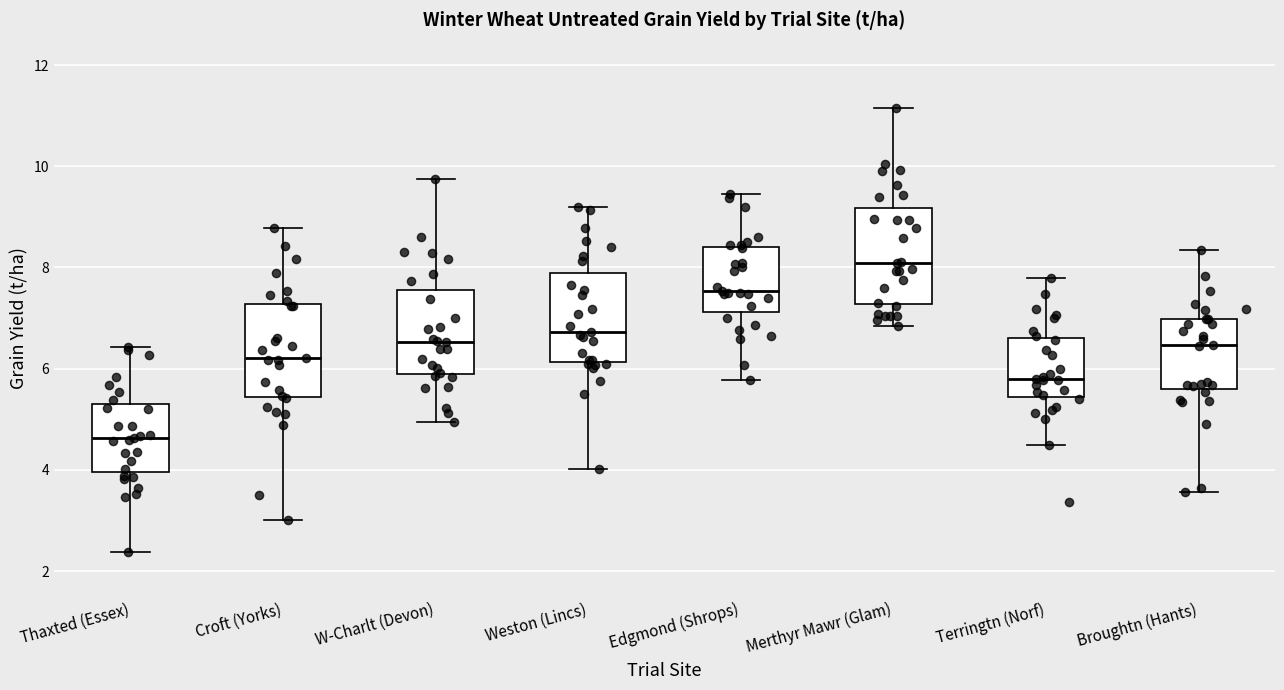

Reading left to right, transcribe this box plot: for each box, give where its median line is, the range the box spans, and where its two whiskers end, as read against the y-axis. The values are not printed on the chart, so give them approximately, as read against the axis.

Thaxted (Essex): median 4.6, box 4.0 to 5.4, whiskers 2.4 to 6.4
Croft (Yorks): median 6.2, box 5.4 to 7.2, whiskers 3.0 to 8.8
W-Charlt (Devon): median 6.6, box 5.8 to 7.6, whiskers 5.0 to 9.8
Weston (Lincs): median 6.8, box 6.2 to 7.8, whiskers 4.0 to 9.2
Edgmond (Shrops): median 7.6, box 7.2 to 8.4, whiskers 5.8 to 9.4
Merthyr Mawr (Glam): median 8.0, box 7.2 to 9.2, whiskers 6.8 to 11.2
Terringtn (Norf): median 5.8, box 5.4 to 6.6, whiskers 4.4 to 7.8
Broughtn (Hants): median 6.4, box 5.6 to 7.0, whiskers 3.6 to 8.4